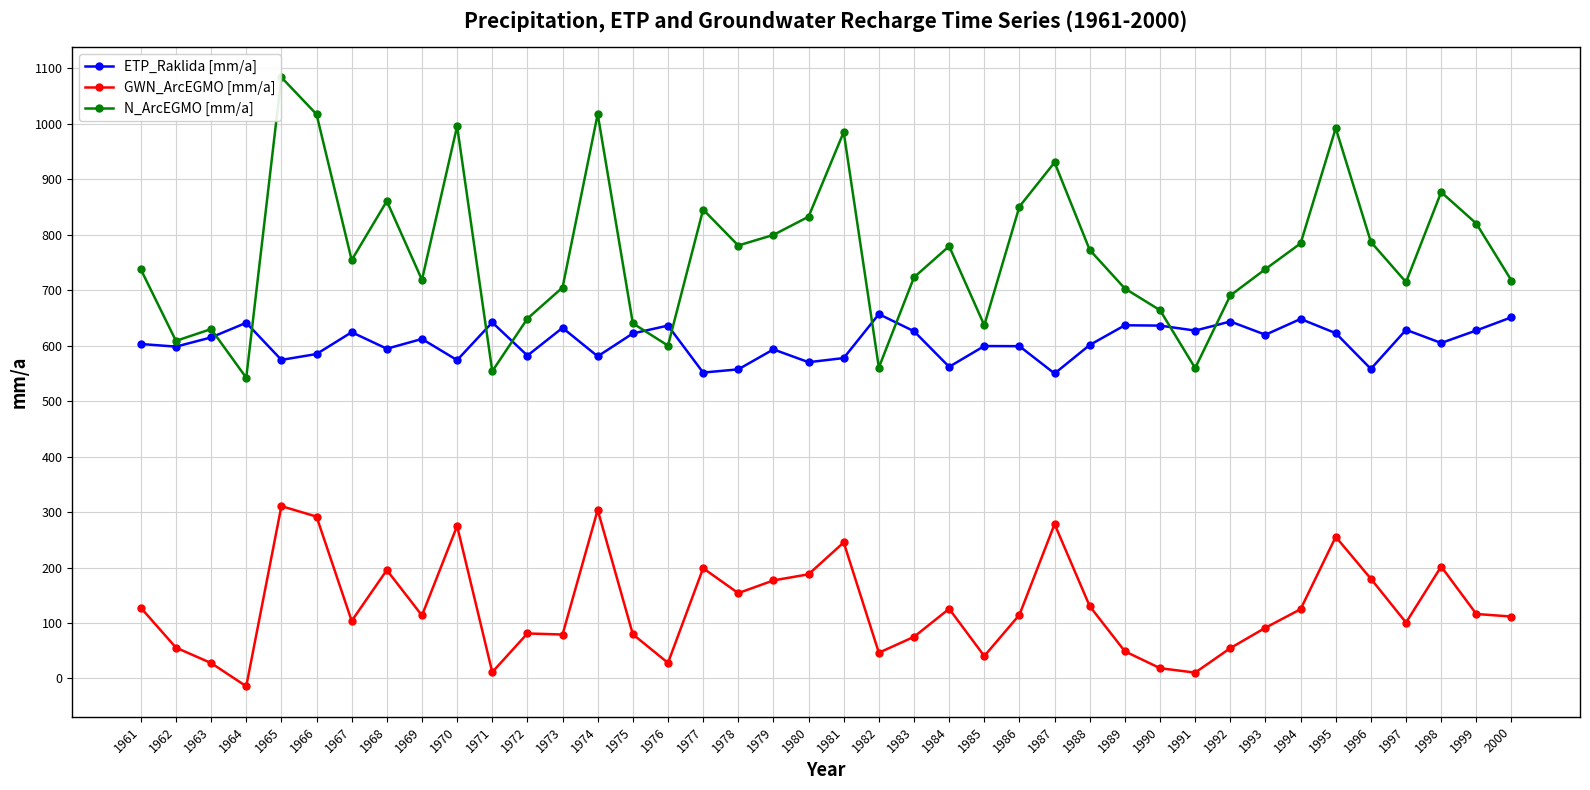

What is the spread (max minus min) of values at 1986?

736.2